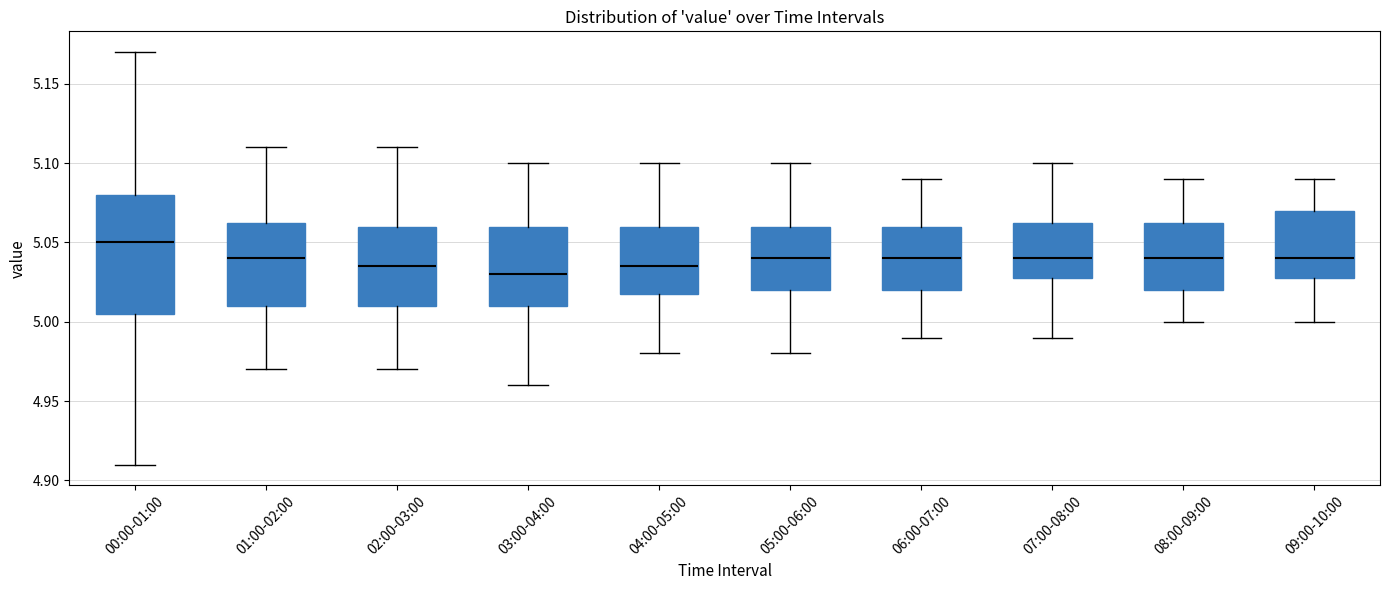

Where does the upper whisker of the box for 06:00-07:00 end on the y-axis? The values are not printed on the chart, so give them approximately, as read against the axis.

5.090